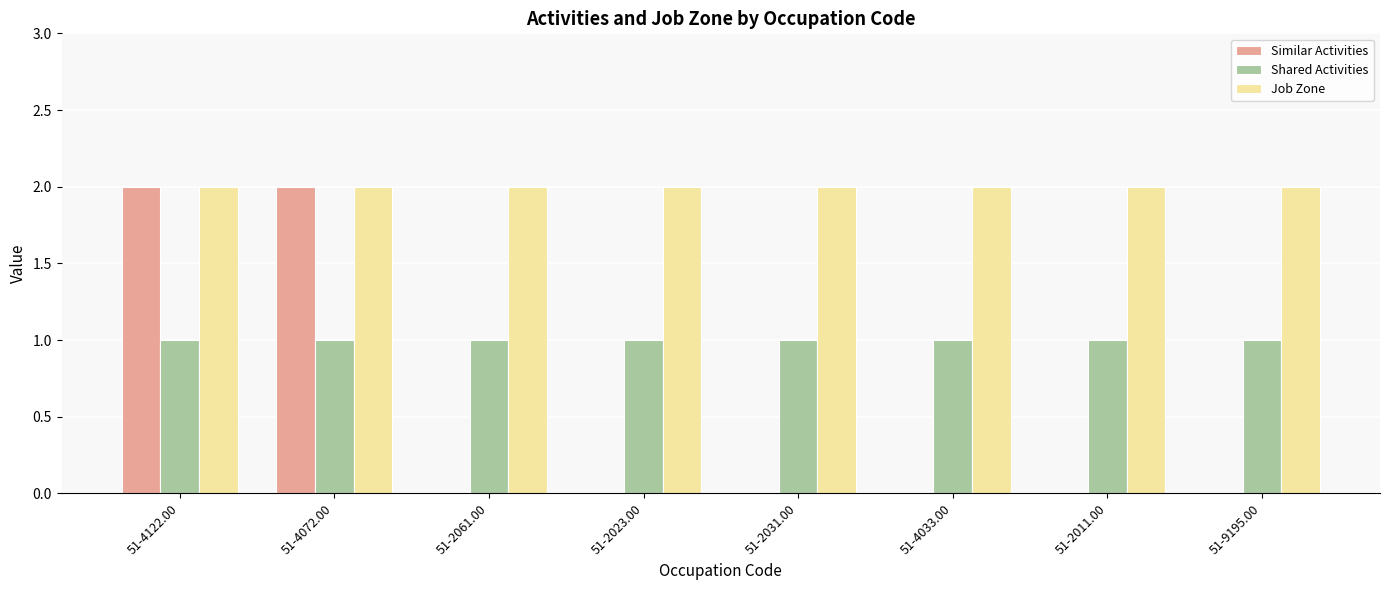

Is the value of Shared Activities at 51-4072.00 greater than the value of Similar Activities at 51-2031.00?

Yes